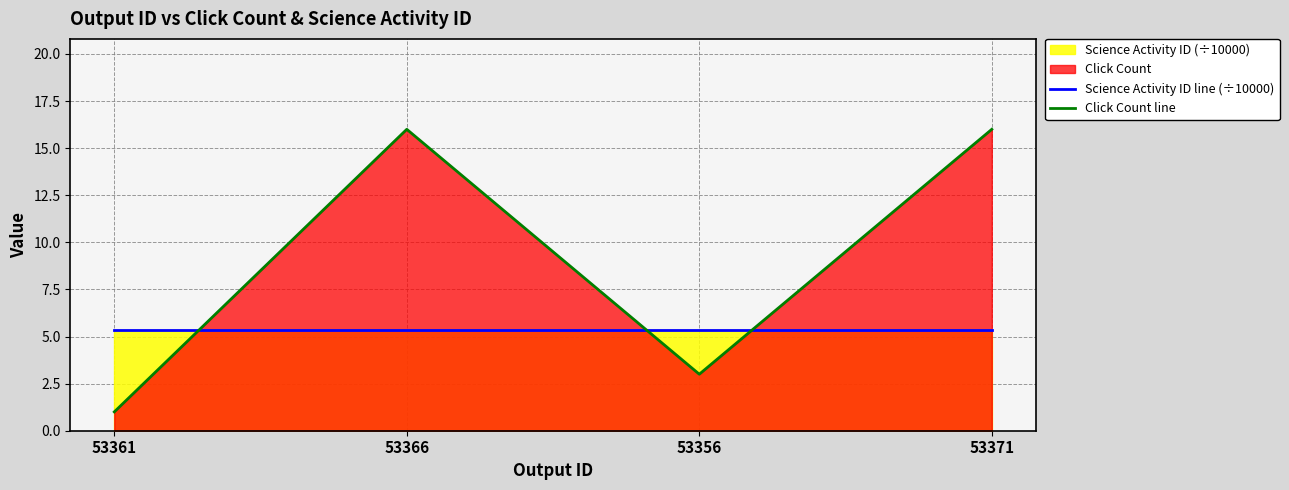

The value of Click Count line at 53356 is 3.0. True or false?

True